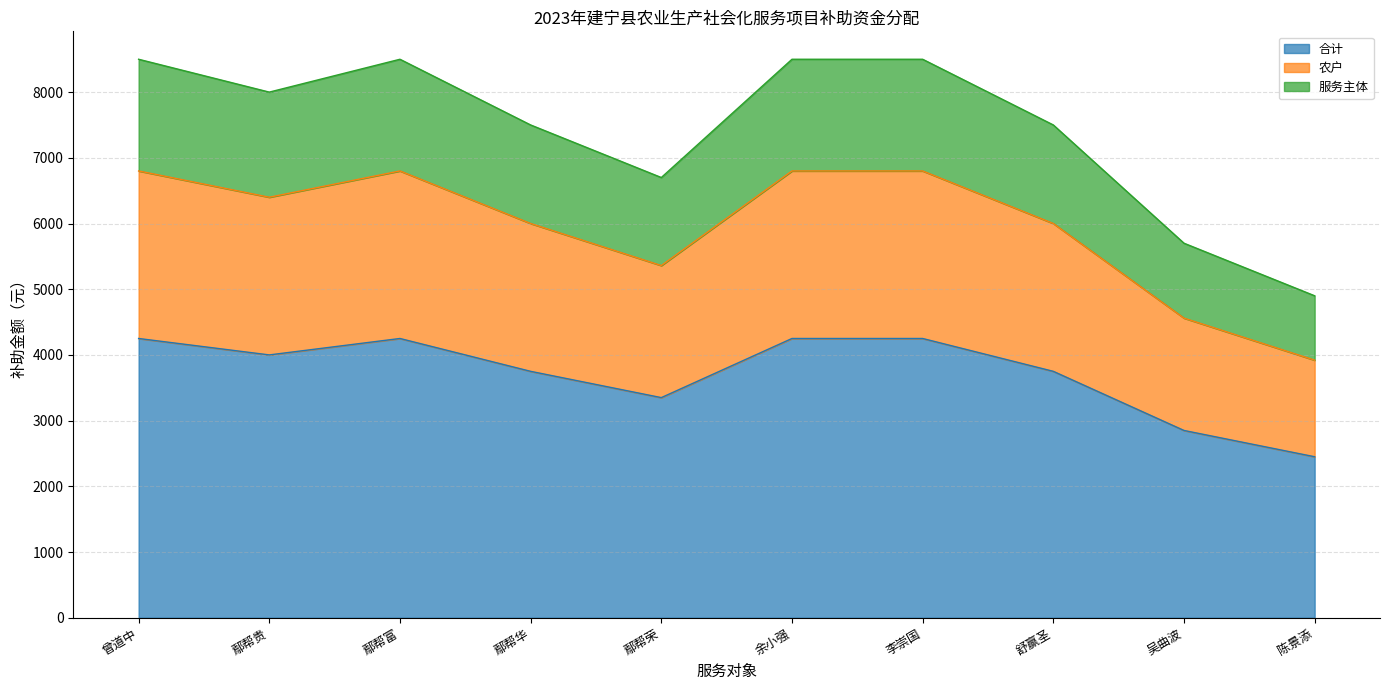

What is the highest value of the 服务主体 series?

8500